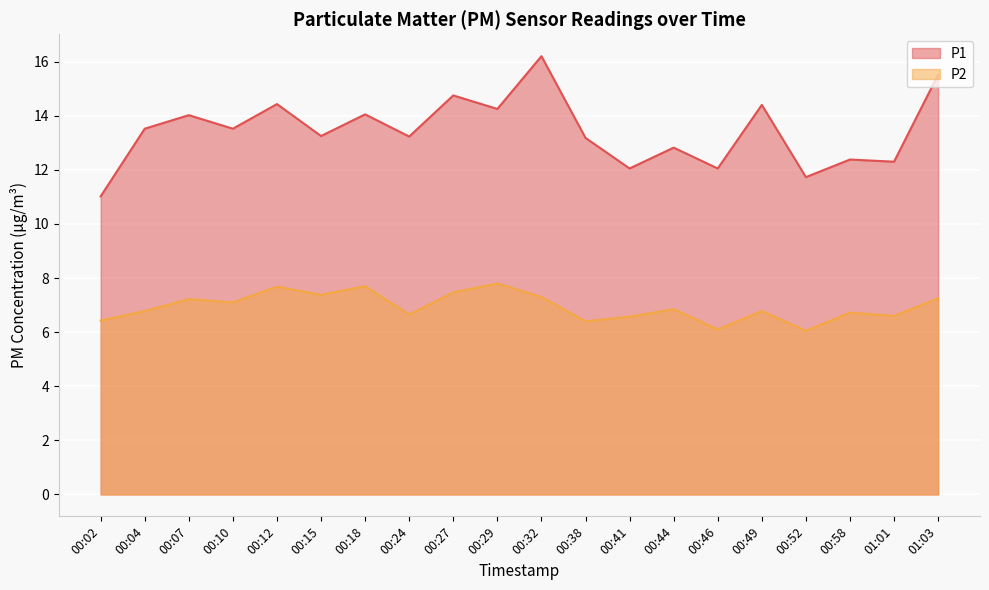

At how many categories does at least one series exceed 7?

20